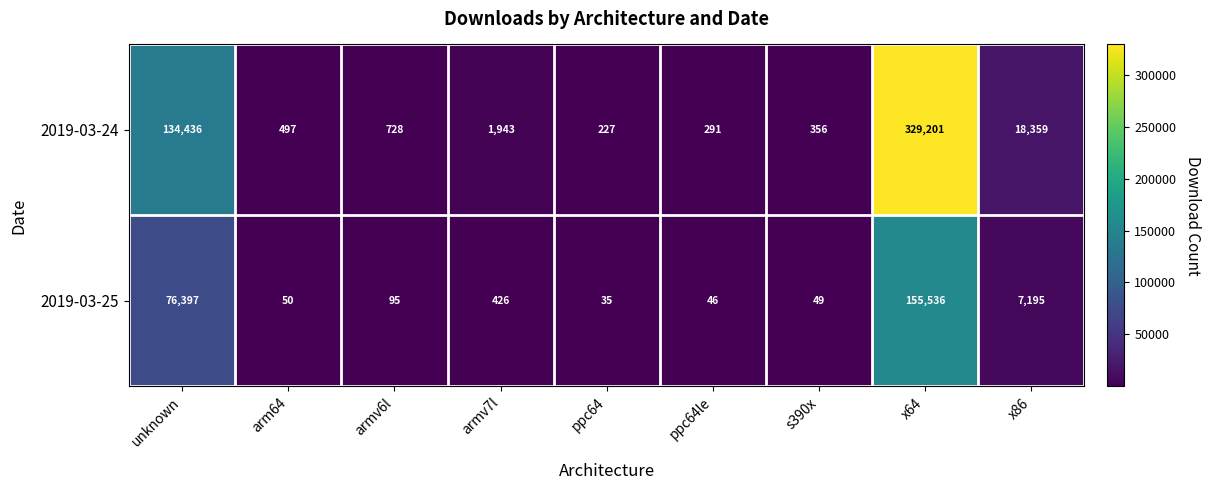

Reading left to right, extract all data points from this chart.

2019-03-24: unknown=134436	arm64=497	armv6l=728	armv7l=1943	ppc64=227	ppc64le=291	s390x=356	x64=329201	x86=18359
2019-03-25: unknown=76397	arm64=50	armv6l=95	armv7l=426	ppc64=35	ppc64le=46	s390x=49	x64=155536	x86=7195